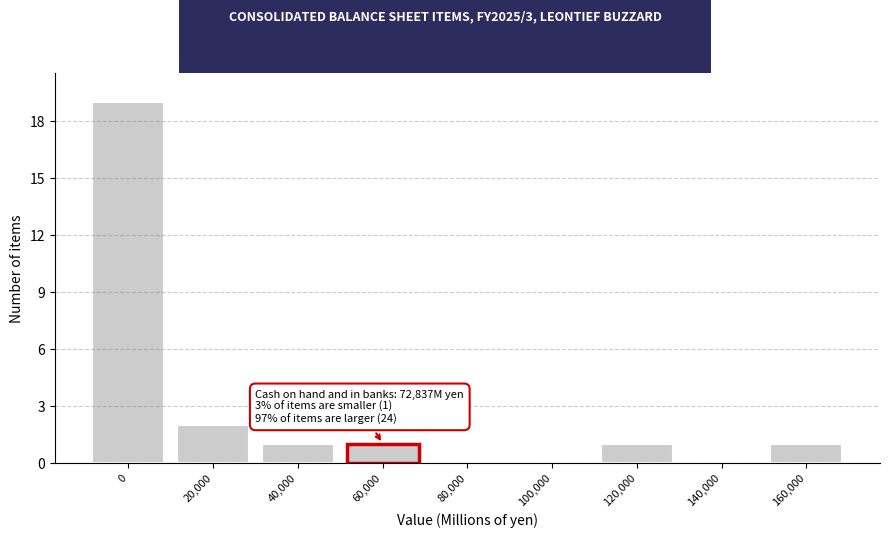

Reading left to right, transcribe all the data shown in this chart.

0=19	20,000=2	40,000=1	60,000=1	80,000=0	100,000=0	120,000=1	140,000=0	160,000=1